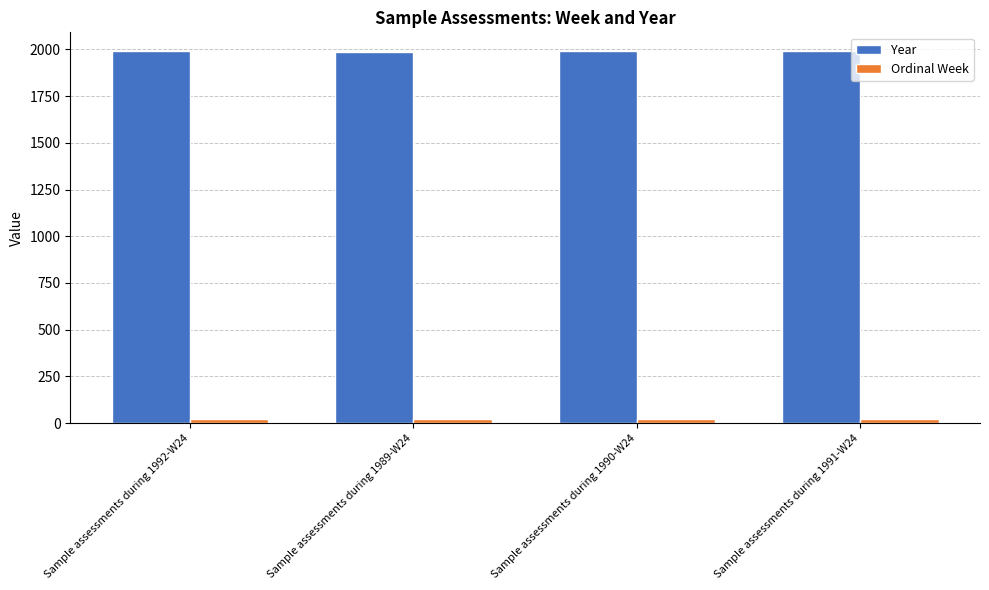

How many series are shown in this chart?

2